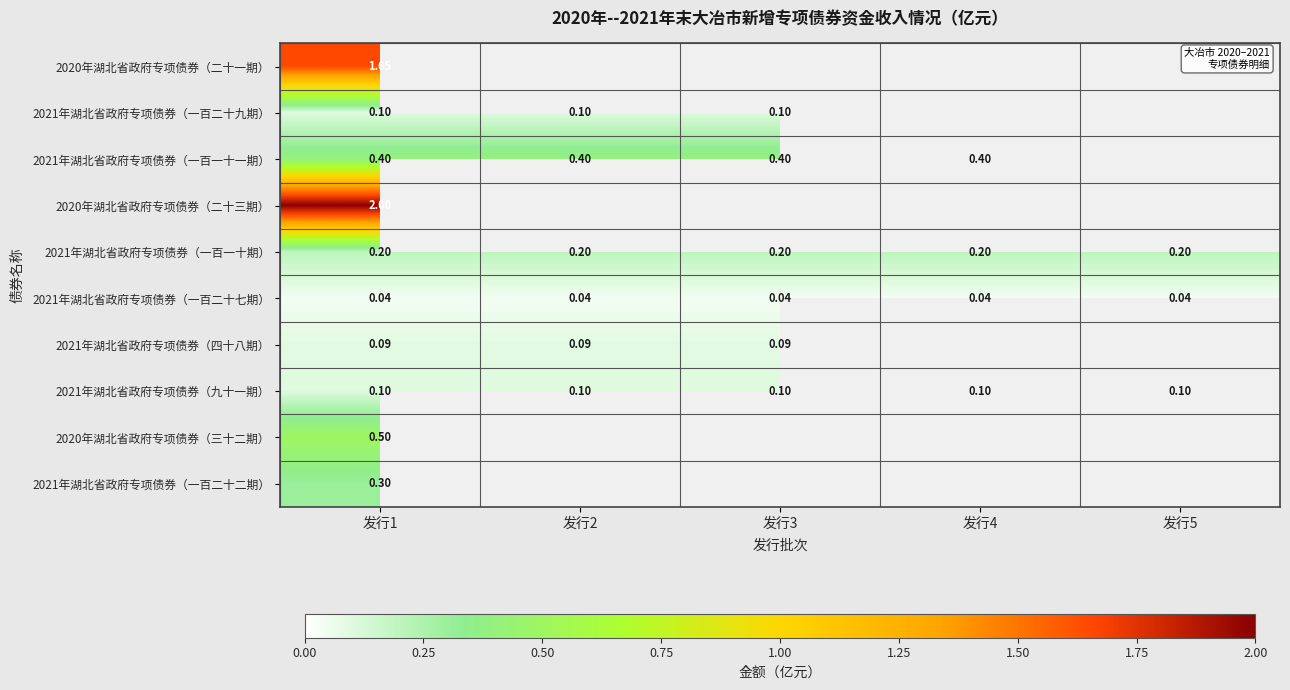

How many categories are shown in the chart?

5